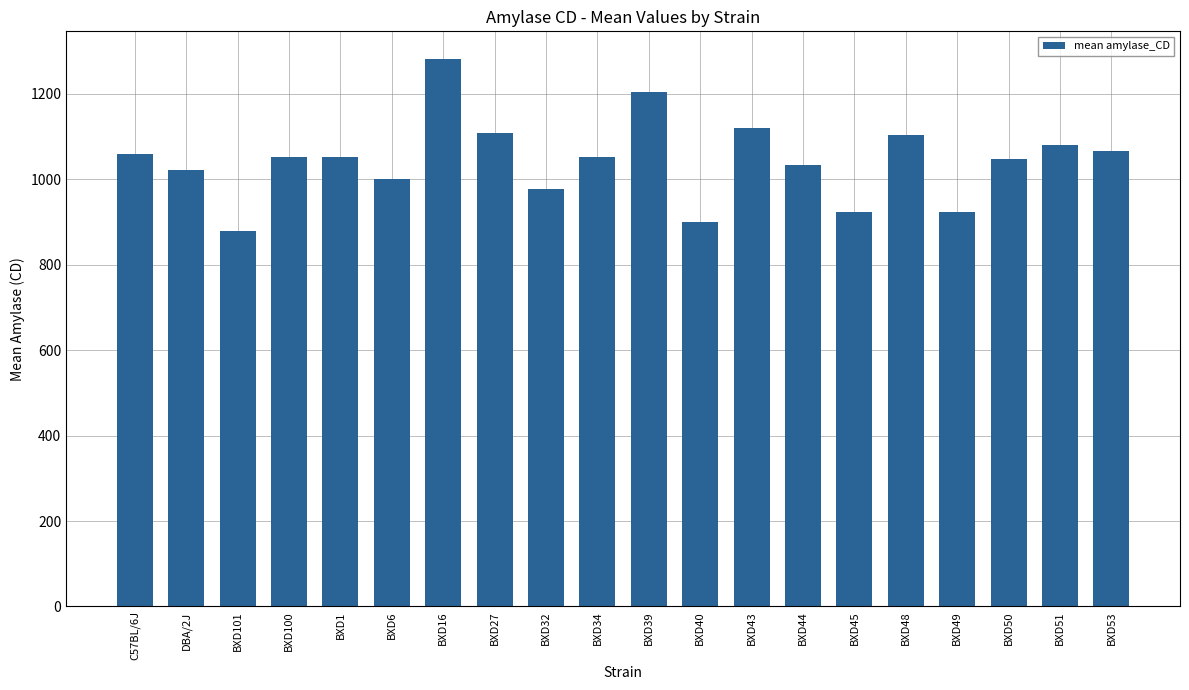

How many series are shown in this chart?

1